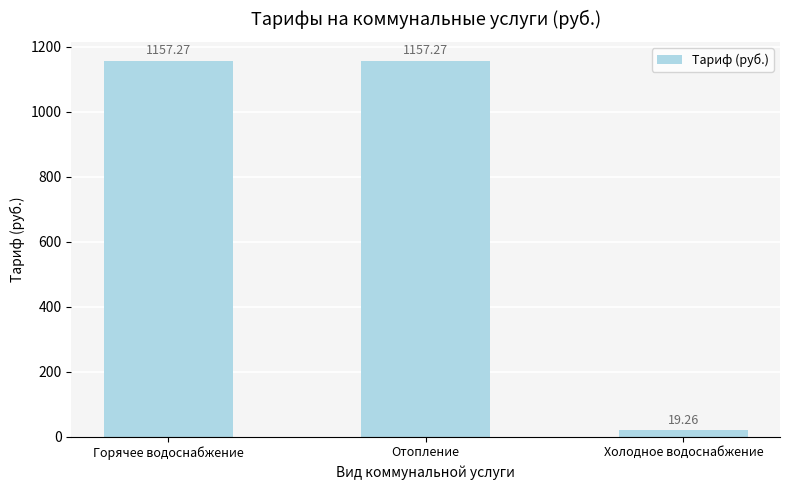

Which category has the lowest value across all series?

Холодное водоснабжение